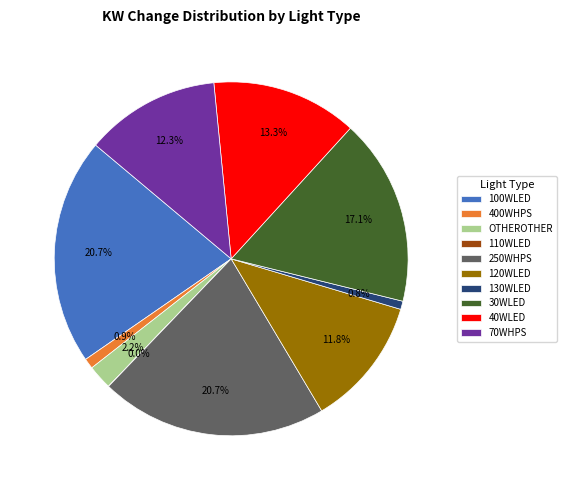

What percentage is the 250WHPS slice, to the nearest percent?

21%